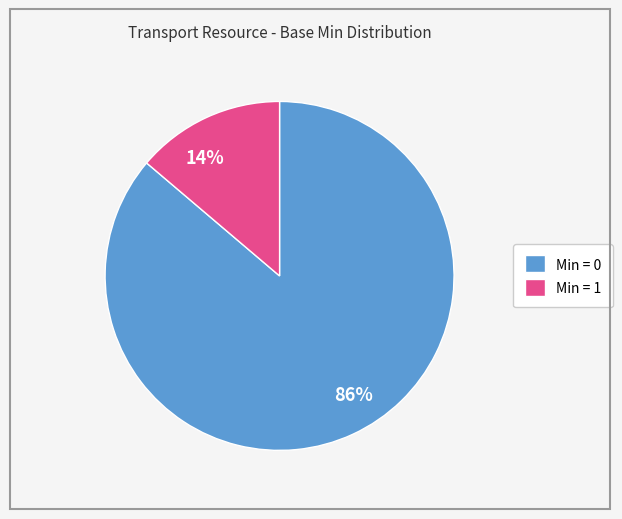

How many slices are in this pie chart?

2